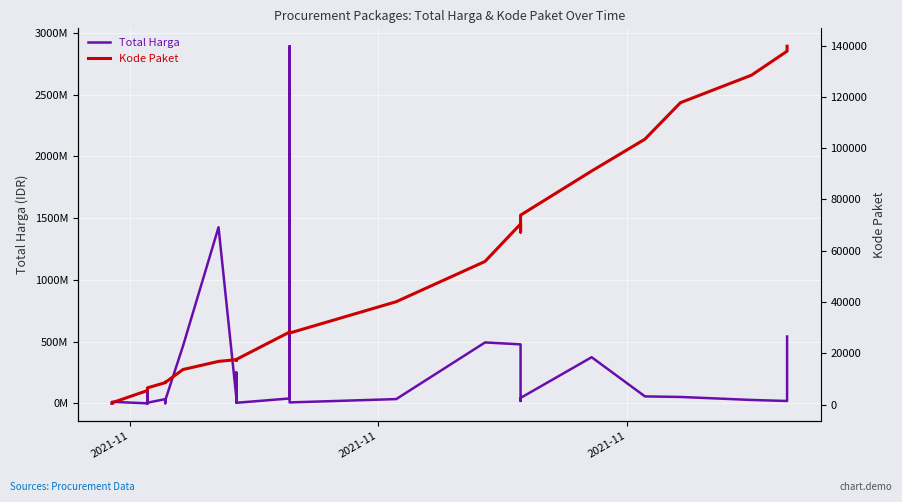

List the series in order of their peak value, highest first.

Total Harga, Kode Paket